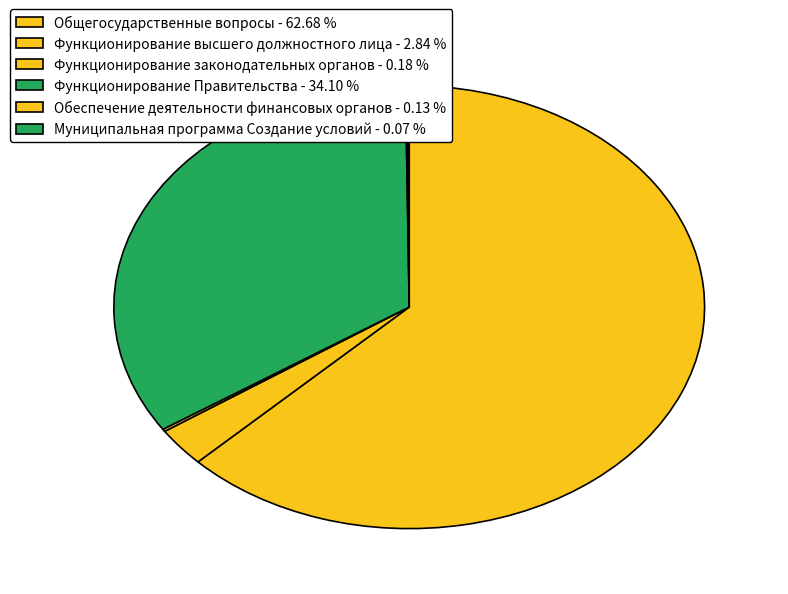

Count the number of slices in the pie.

6